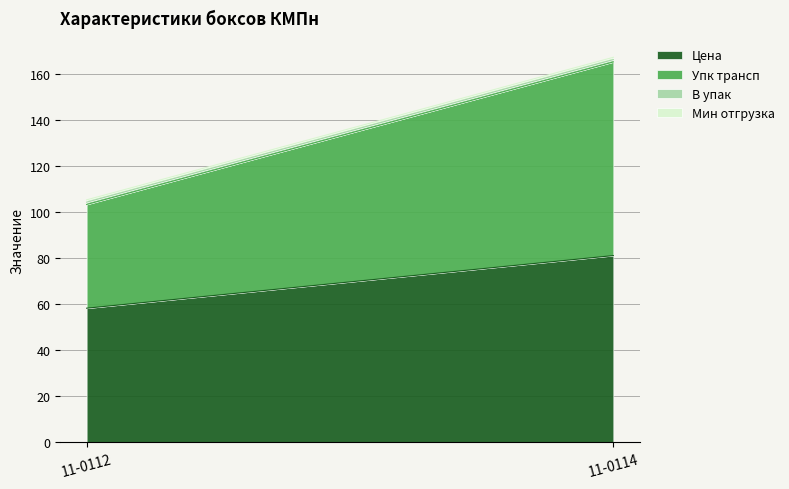

Between 11-0112 and 11-0114, which series saw the biggest shift?

Упк трансп